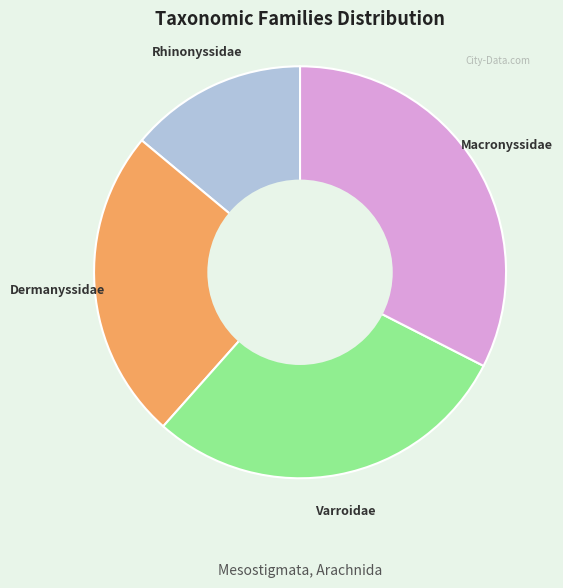

Which has a higher value, Macronyssidae or Rhinonyssidae?

Macronyssidae